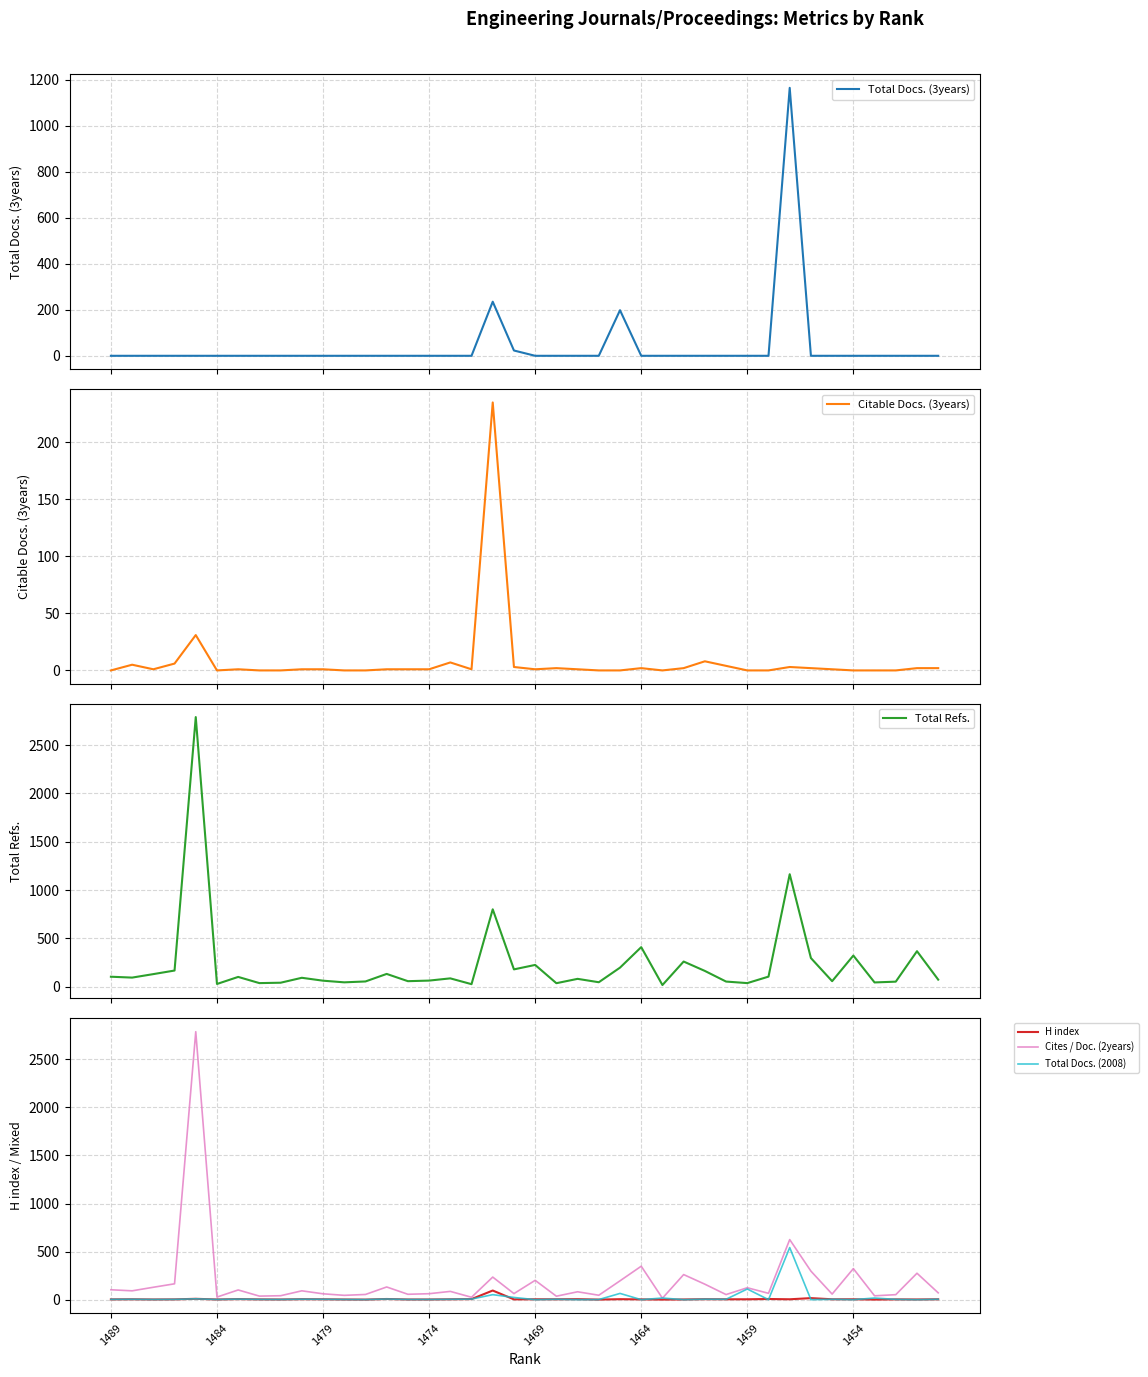

Reading left to right, list all the values displayed in this chart.

Total Docs. (3years): 0	0	0	0	0	0	0	0	0	0	0	0	0	0	0	0	0	0	235	23	0	0	0	0	198	0	0	0	0	0	0	0	1164	0	0	0	0	0	0	0
Citable Docs. (3years): 0	5	1	6	31	0	1	0	0	1	1	0	0	1	1	1	7	1	235	3	1	2	1	0	0	2	0	2	8	4	0	0	3	2	1	0	0	0	2	2
Total Refs.: 104	95	131	168	2789	29	102	38	42	93	63	46	55	133	58	64	87	27	801	180	226	37	82	47	198	410	18	261	164	54	38	105	1164	297	58	323	45	53	368	74
H index: 3	4	2	3	9	2	6	3	2	5	4	2	1	7	2	2	4	6	95	3	4	4	5	1	5	3	1	2	5	4	4	7	4	16	4	4	1	3	2	4
Cites / Doc. (2years): 103	92	129	165	2788	27	101	37	41	92	61	45	54	132	56	62	86	25	235	63	201	36	82	46	196	348	15	261	161	53	124	66	625	297	58	323	40	52	275	71
Total Docs. (2008): 3	4	2	3	9	2	6	3	2	5	4	2	1	7	2	2	4	6	52	23	0	4	0	1	65	0	17	0	5	4	111	0	542	0	4	0	17	3	0	4